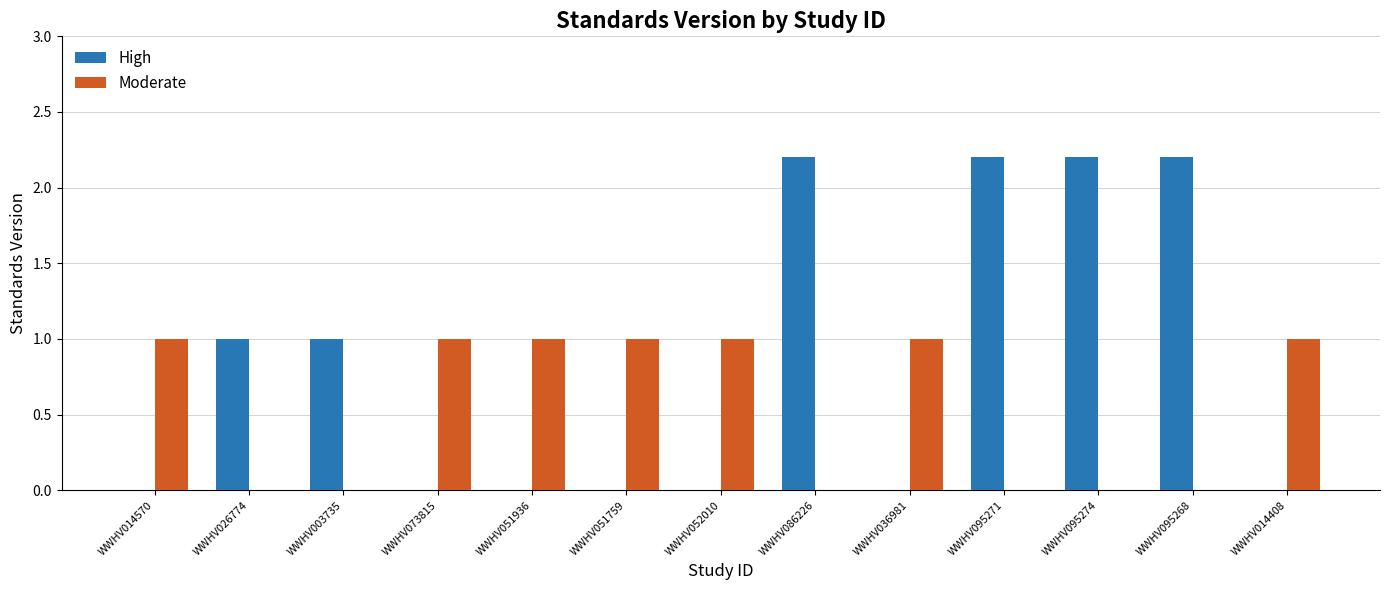

Are the bars horizontal?

No